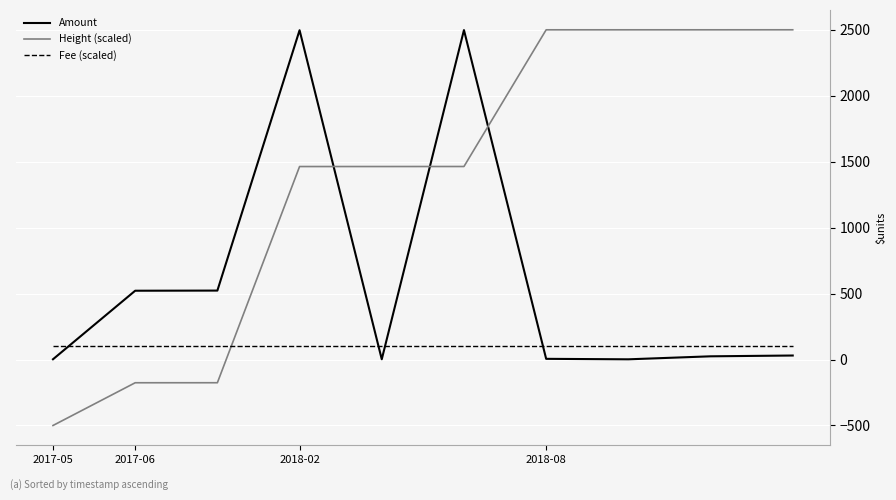

Which series has the widest spread of values?

Height (scaled)